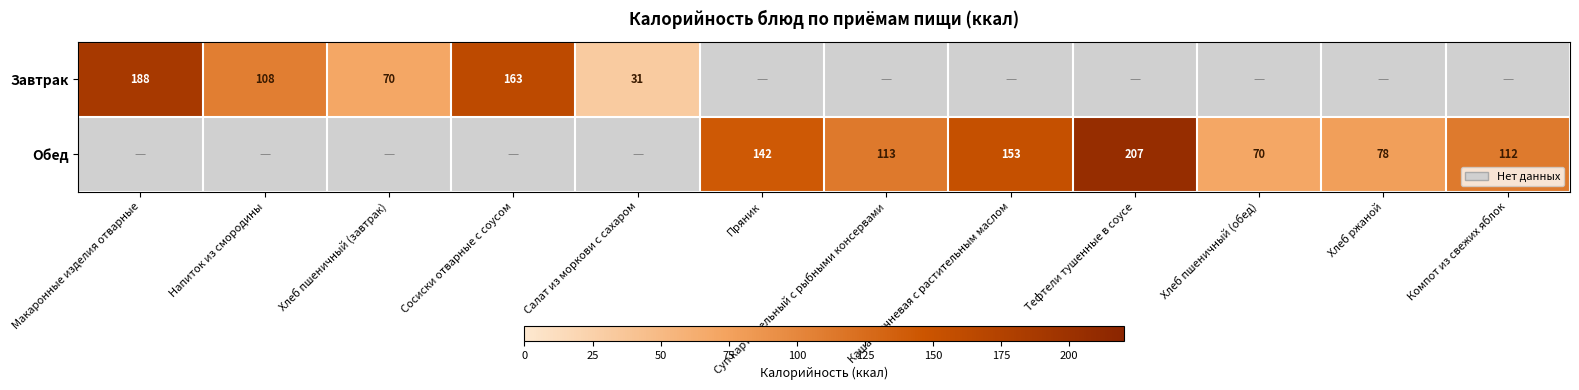

True or false: Обед has a value of 338 at Тефтели тушенные в соусе.

False